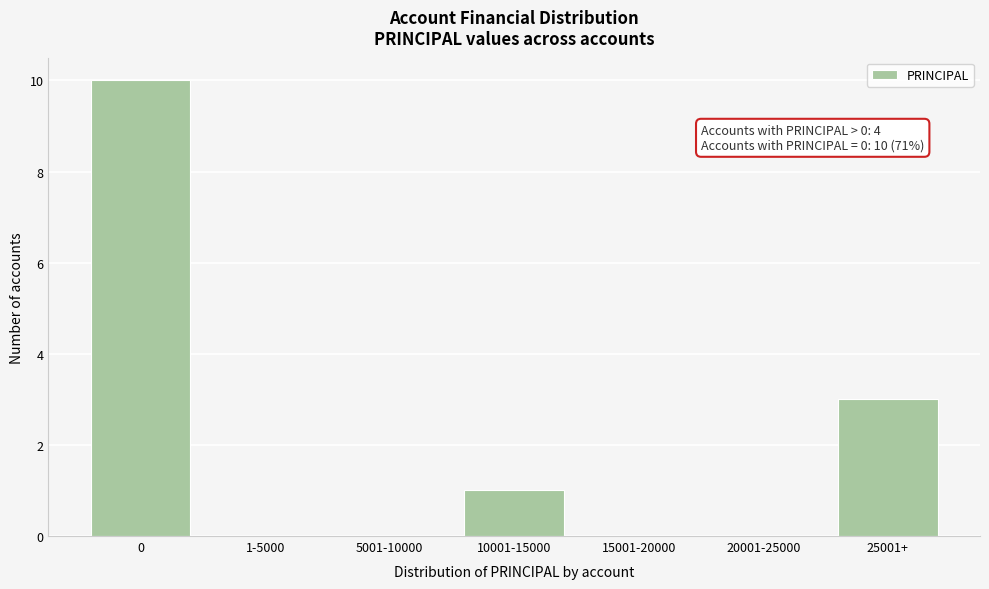

Reading left to right, what are all the values shown in this chart?

0=10	1-5000=0	5001-10000=0	10001-15000=1	15001-20000=0	20001-25000=0	25001+=3